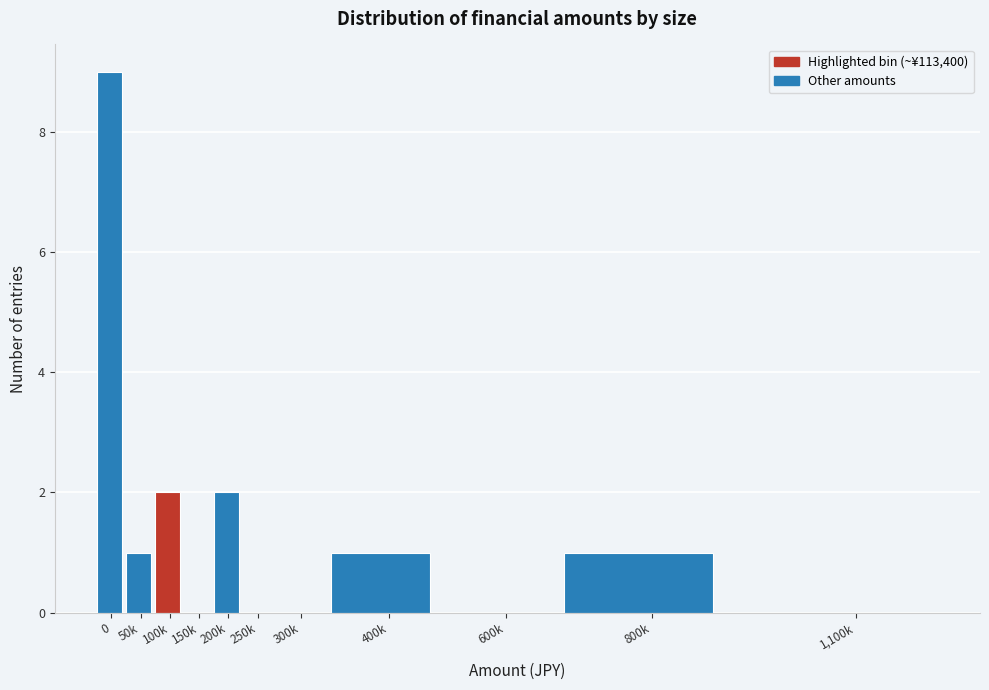

Reading left to right, list all the values displayed in this chart.

0=9	50k=1	100k=2	150k=0	200k=2	250k=0	300k=0	400k=1	600k=0	800k=1	1,100k=0